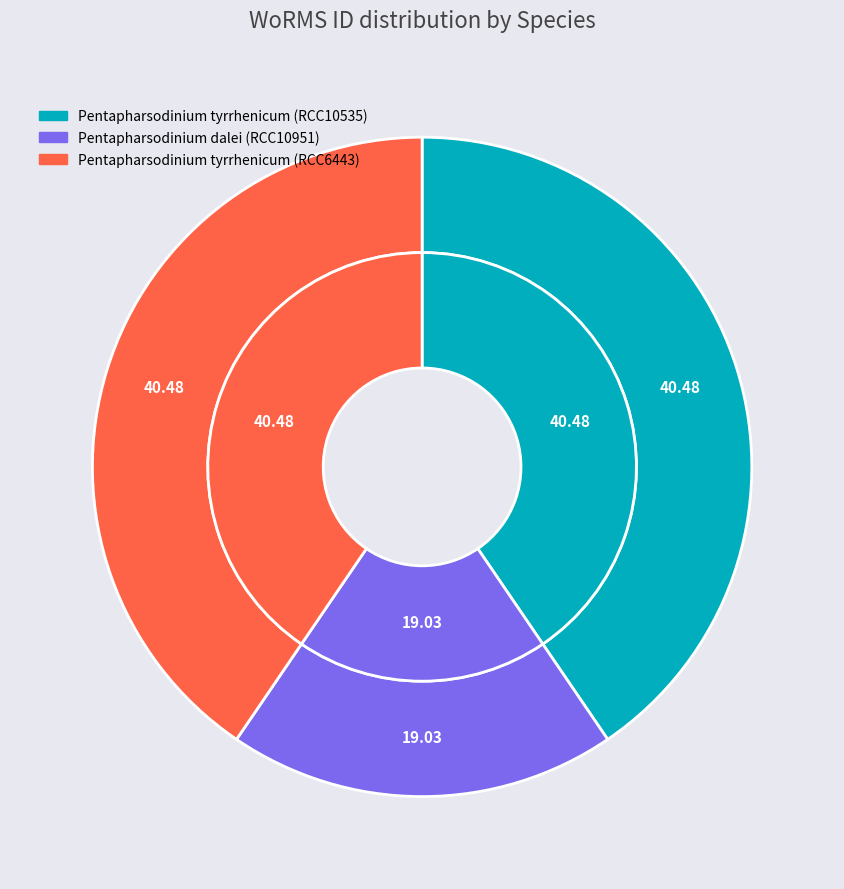

Between Pentapharsodinium dalei (RCC10951) and Pentapharsodinium tyrrhenicum (RCC6443), which is larger?

Pentapharsodinium tyrrhenicum (RCC6443)